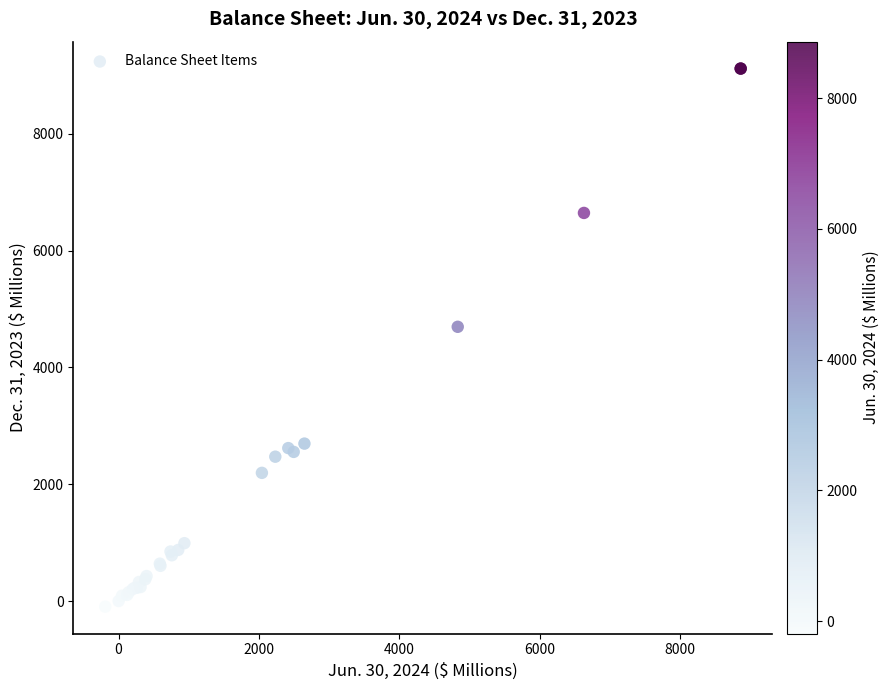

What Y value in the scatter plot is closest to 4511?

4696